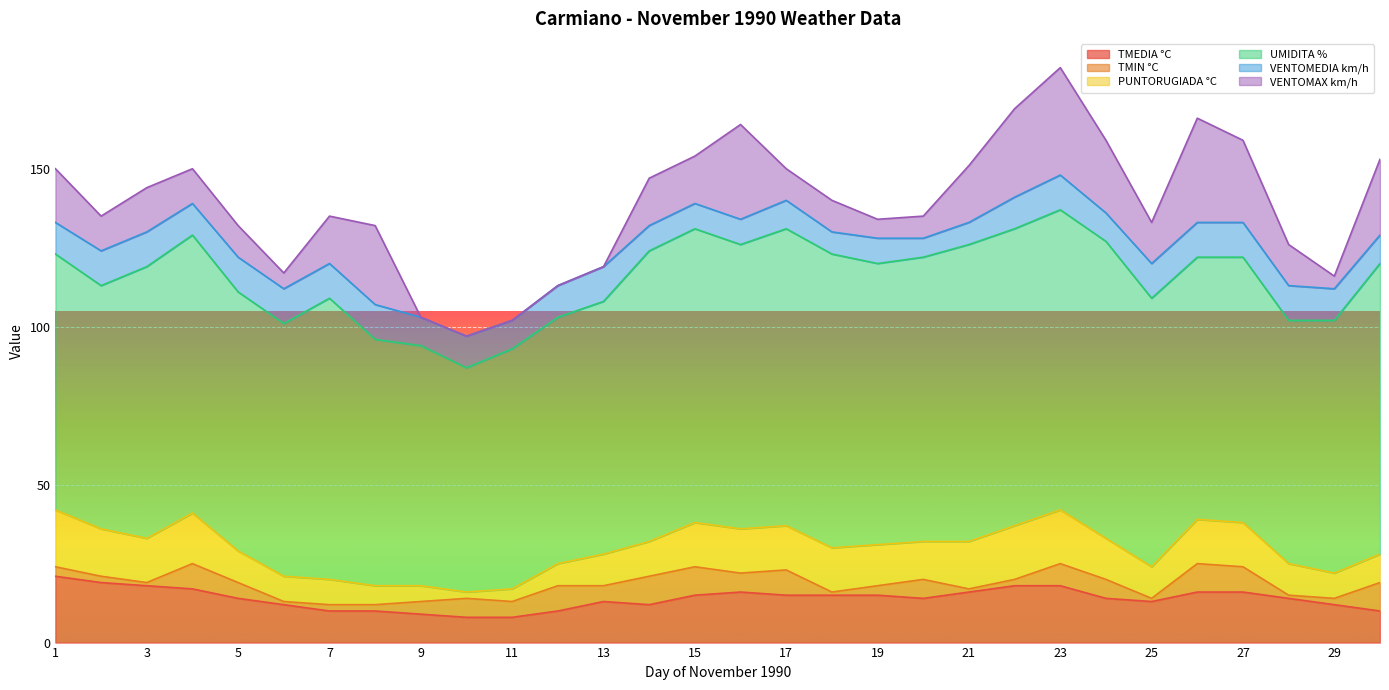

Does the chart display data point markers on the line(s)?

No